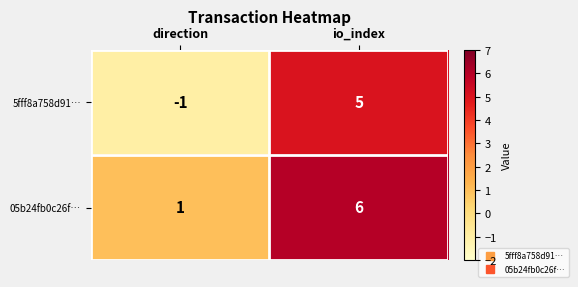

True or false: 5fff8a758d91… has a value of -2 at direction.

False